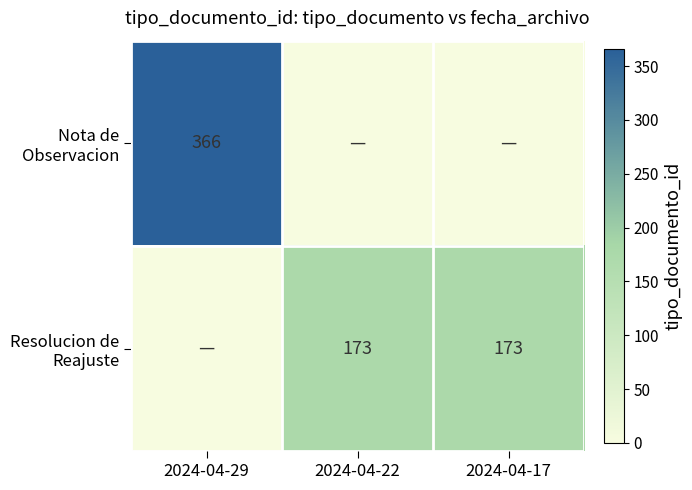

Rank the series by their maximum value, from highest to lowest.

Nota de Observacion, Resolucion de Reajuste